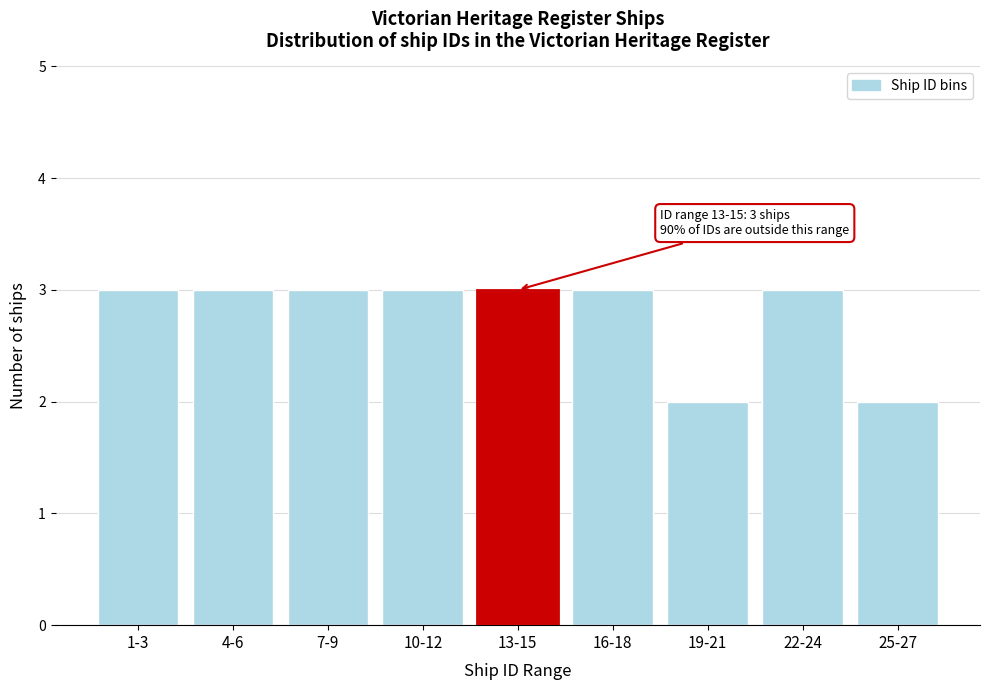

Reading right to left, what are all the values shown in this chart?

2	3	2	3	3	3	3	3	3